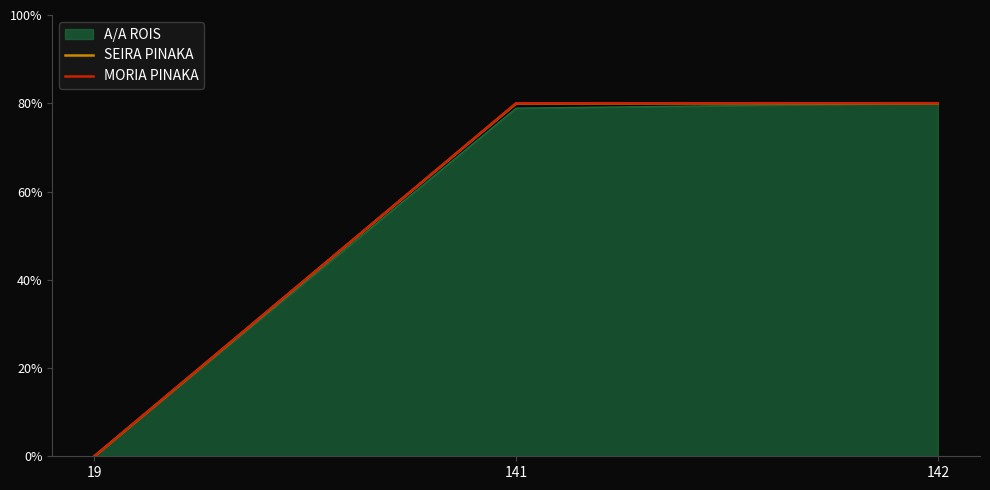

The value of A/A ROIS at 142 is 25.6. True or false?

False